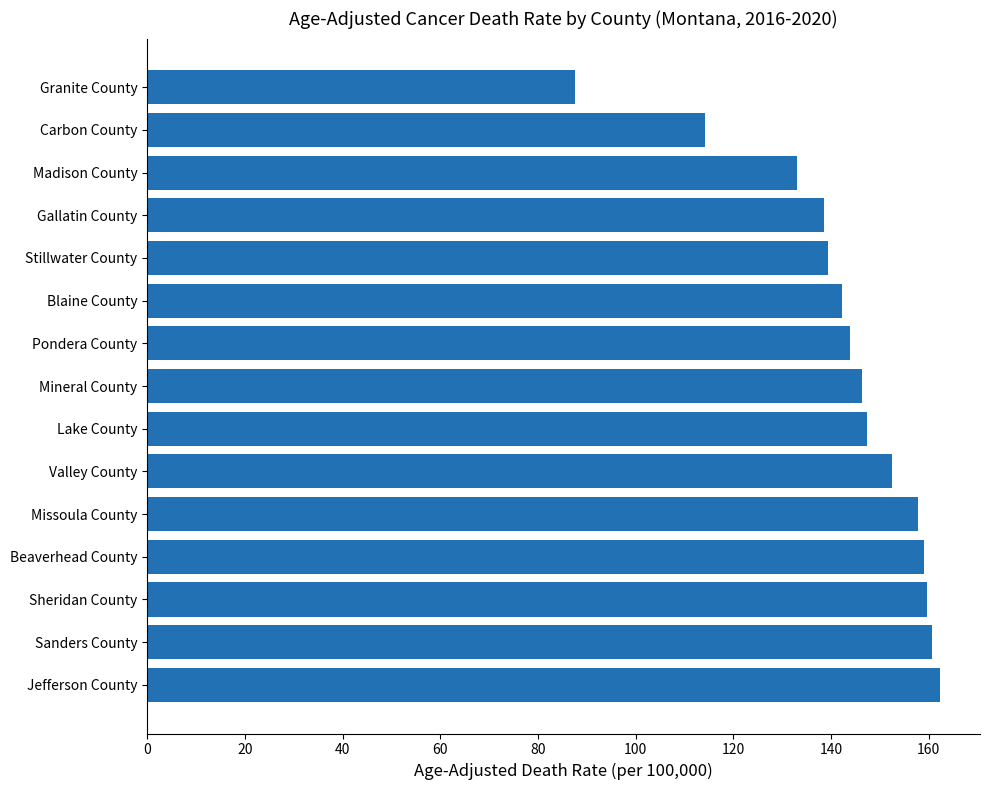

Which label corresponds to the largest value in the chart?

Jefferson County